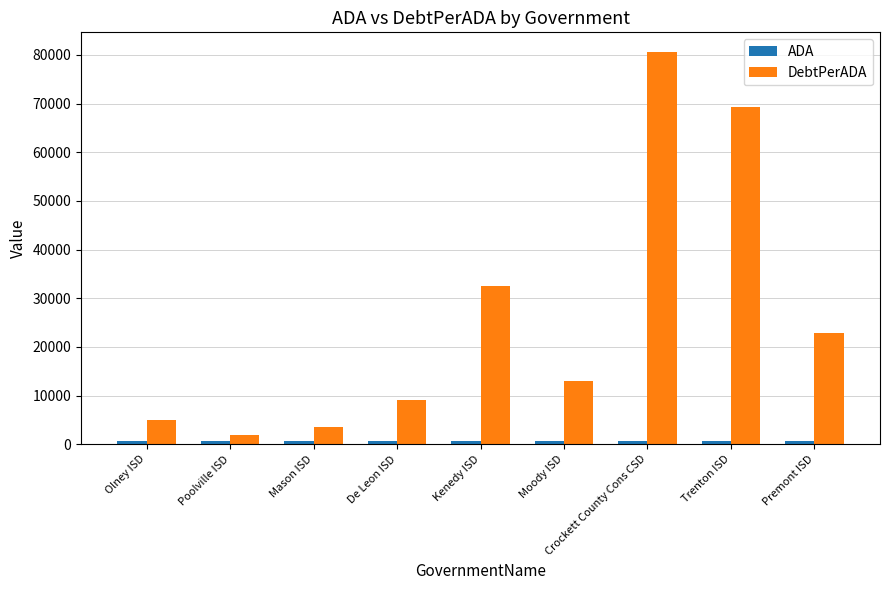

How many bars are there in each group?

2